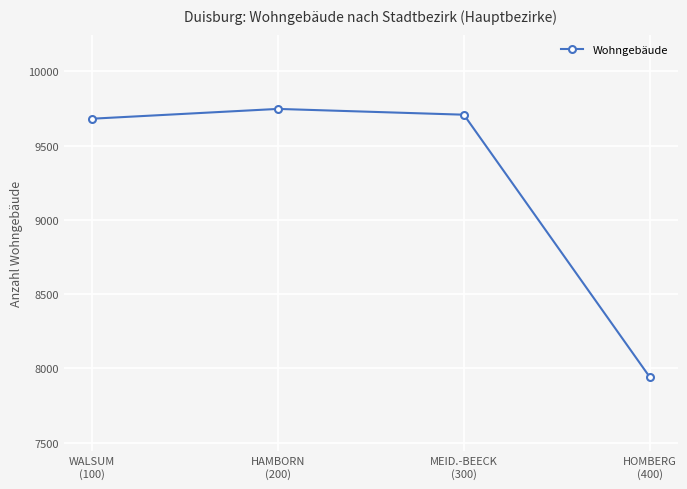

What is the difference between the second highest and minimum values?

1767